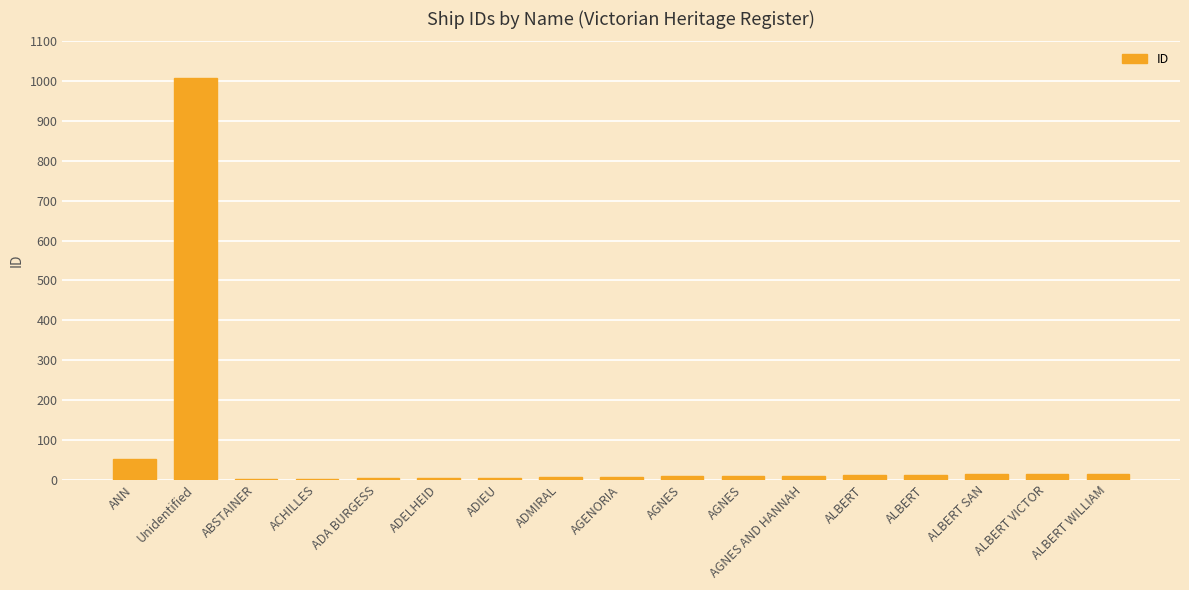

List the labels in order of value, smallest first.

ABSTAINER, ACHILLES, ADA BURGESS, ADELHEID, ADIEU, ADMIRAL, AGENORIA, AGNES, AGNES, AGNES AND HANNAH, ALBERT, ALBERT, ALBERT SAN, ALBERT VICTOR, ALBERT WILLIAM, ANN, Unidentified